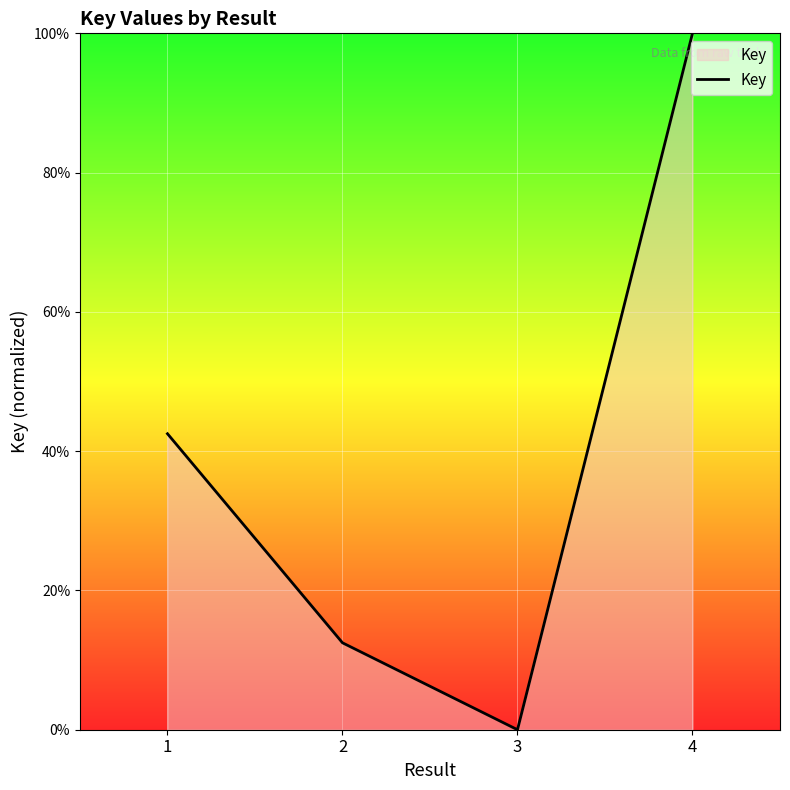

Reading left to right, list all the values displayed in this chart.

42.5	12.5	0.0	100.0